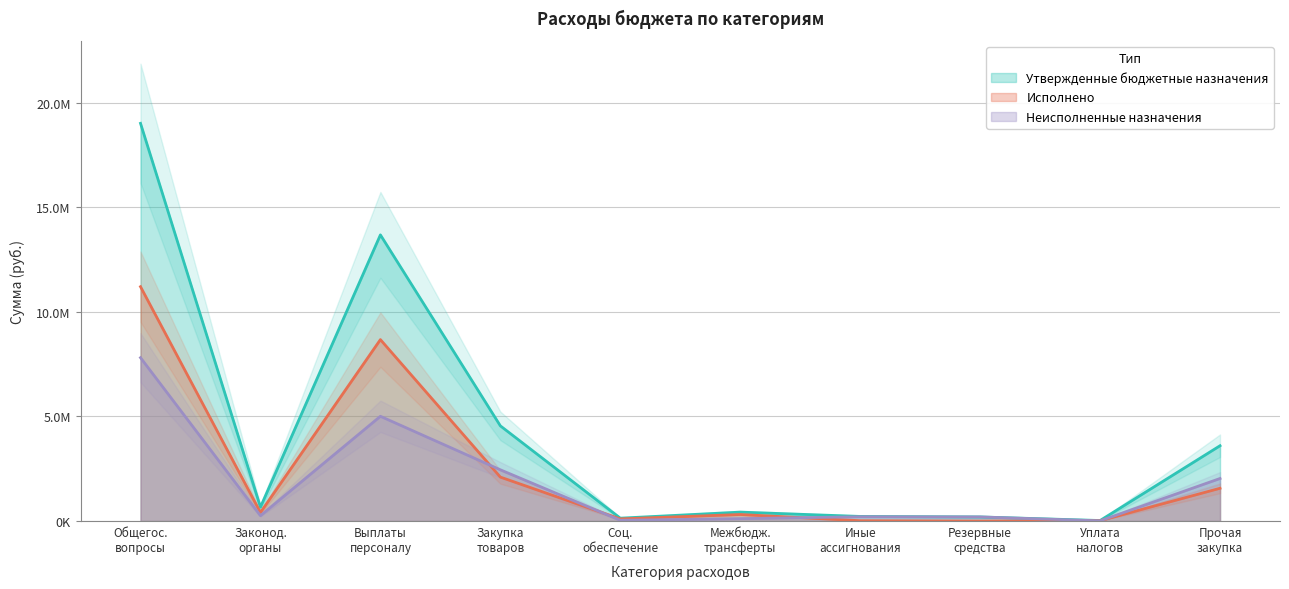

Is the value of Исполнено at Законод. органы greater than the value of Неисполненные назначения at Иные ассигнования?

Yes